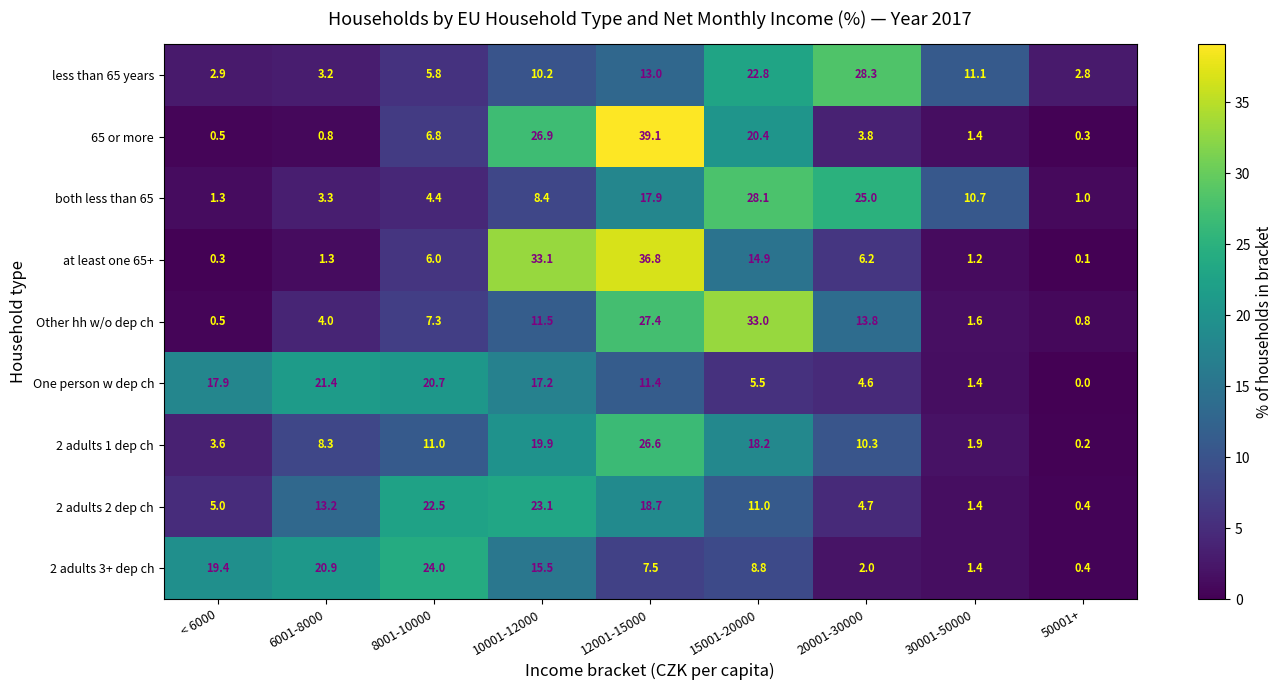

Count the number of categories in the chart.

9